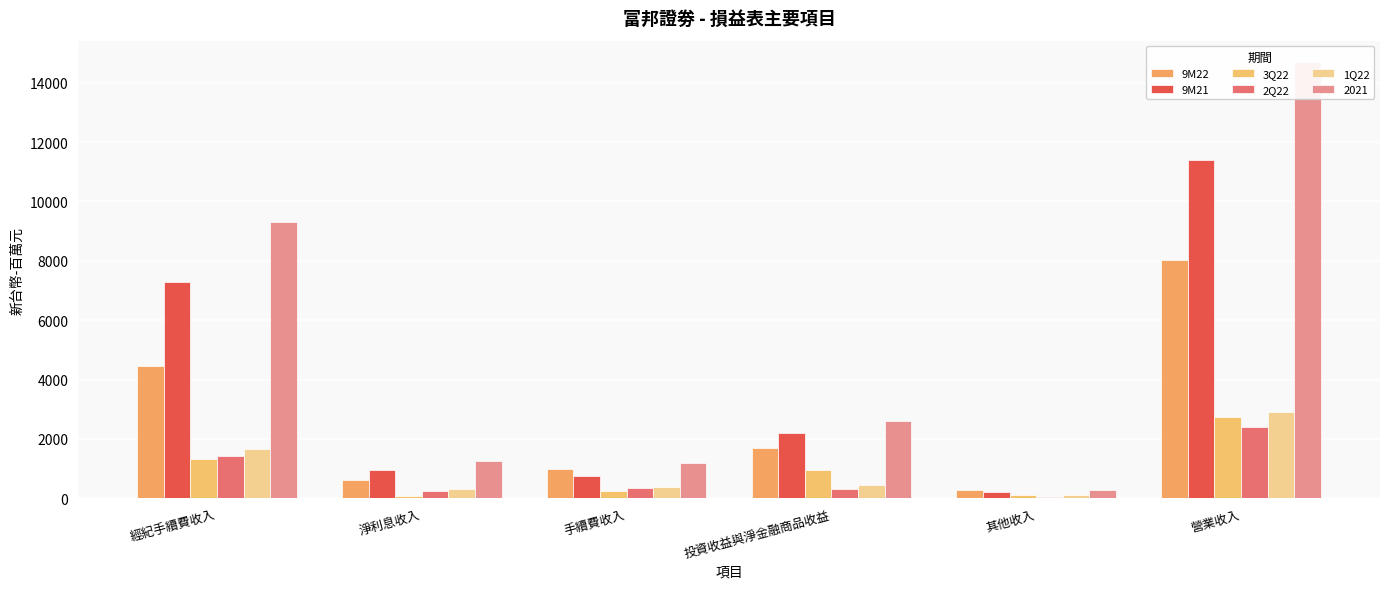

What is the label of the 2nd bar from the right?

其他收入